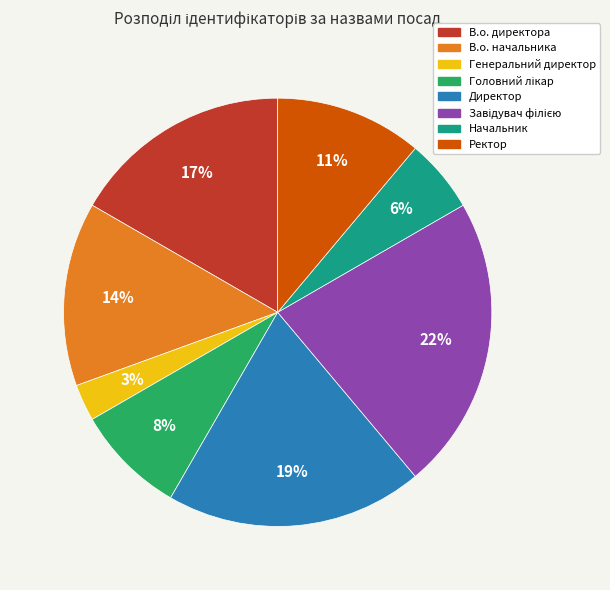

What percentage is the В.о. начальника slice, to the nearest percent?

14%